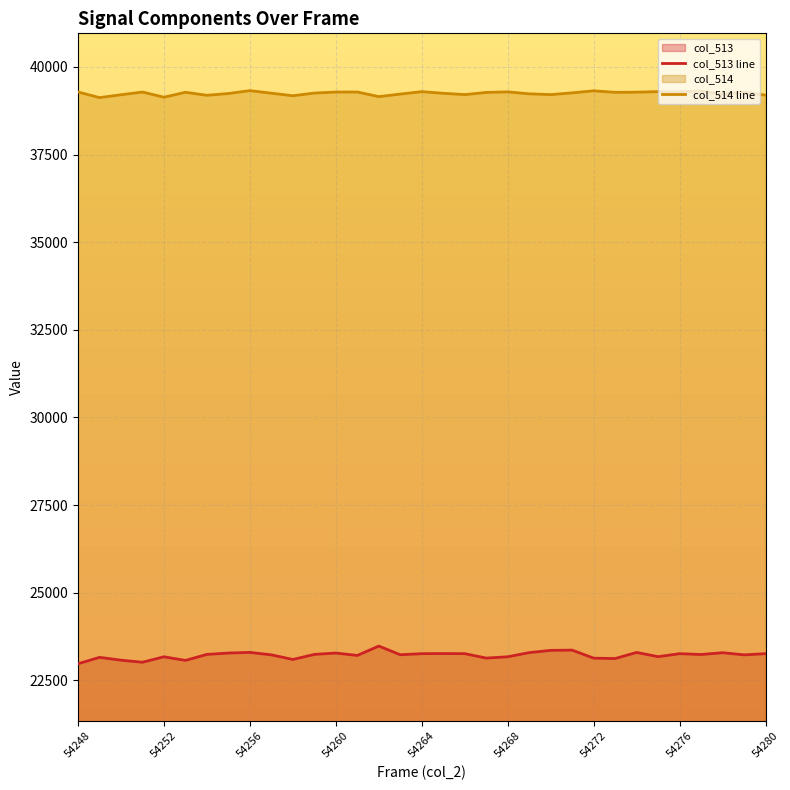

True or false: col_513 line has more than 0 points higher than both neighbors.

True